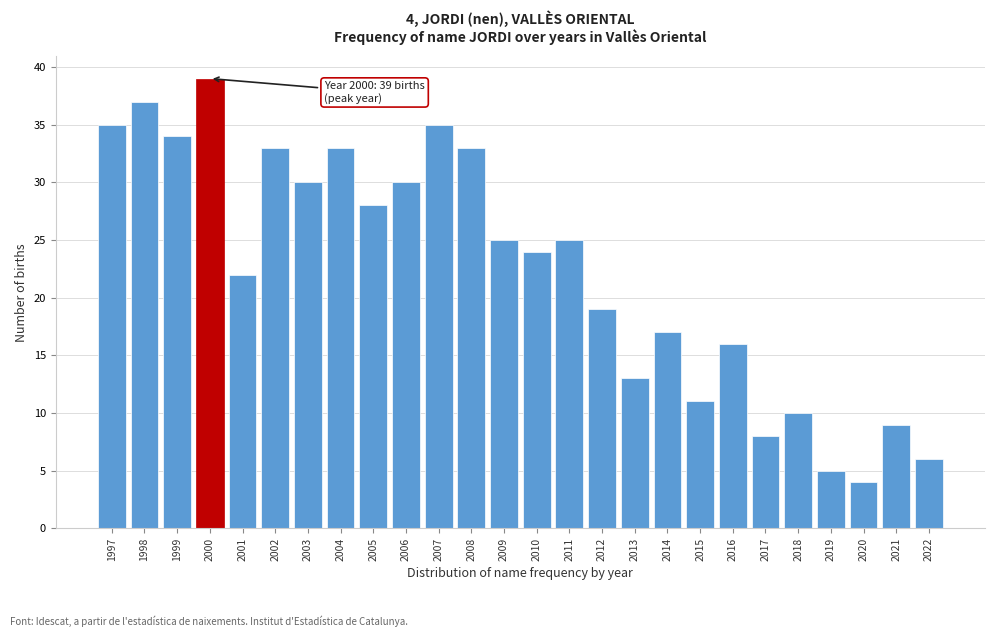

Reading left to right, extract all data points from this chart.

35	37	34	39	22	33	30	33	28	30	35	33	25	24	25	19	13	17	11	16	8	10	5	4	9	6